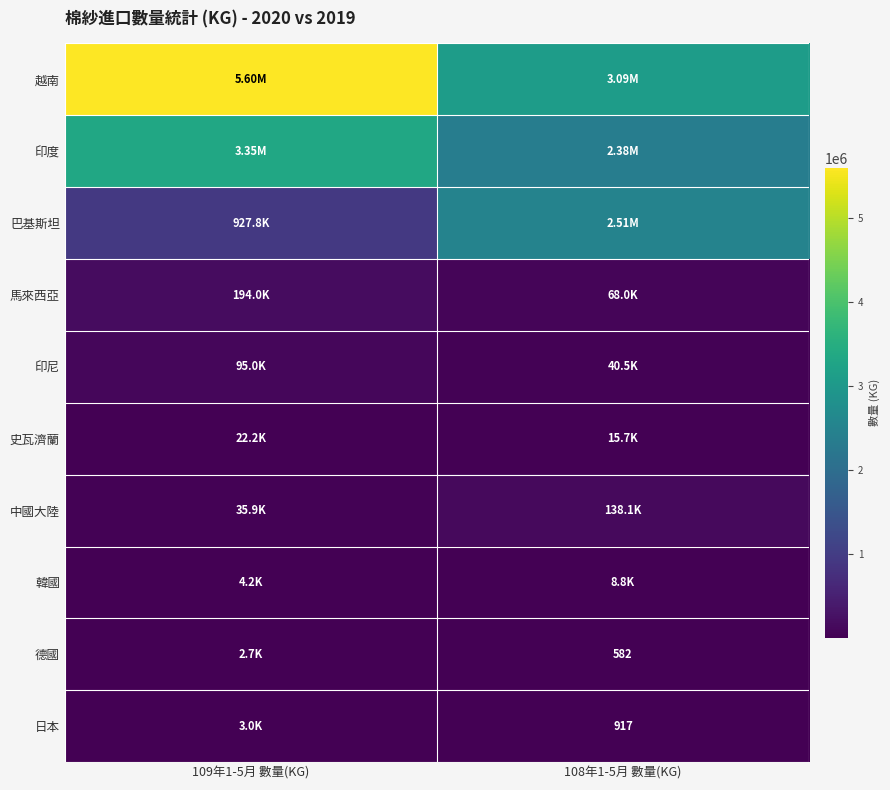

What is the difference between the 馬來西亞 values at 108年1-5月 數量(KG) and 109年1-5月 數量(KG)?

125951